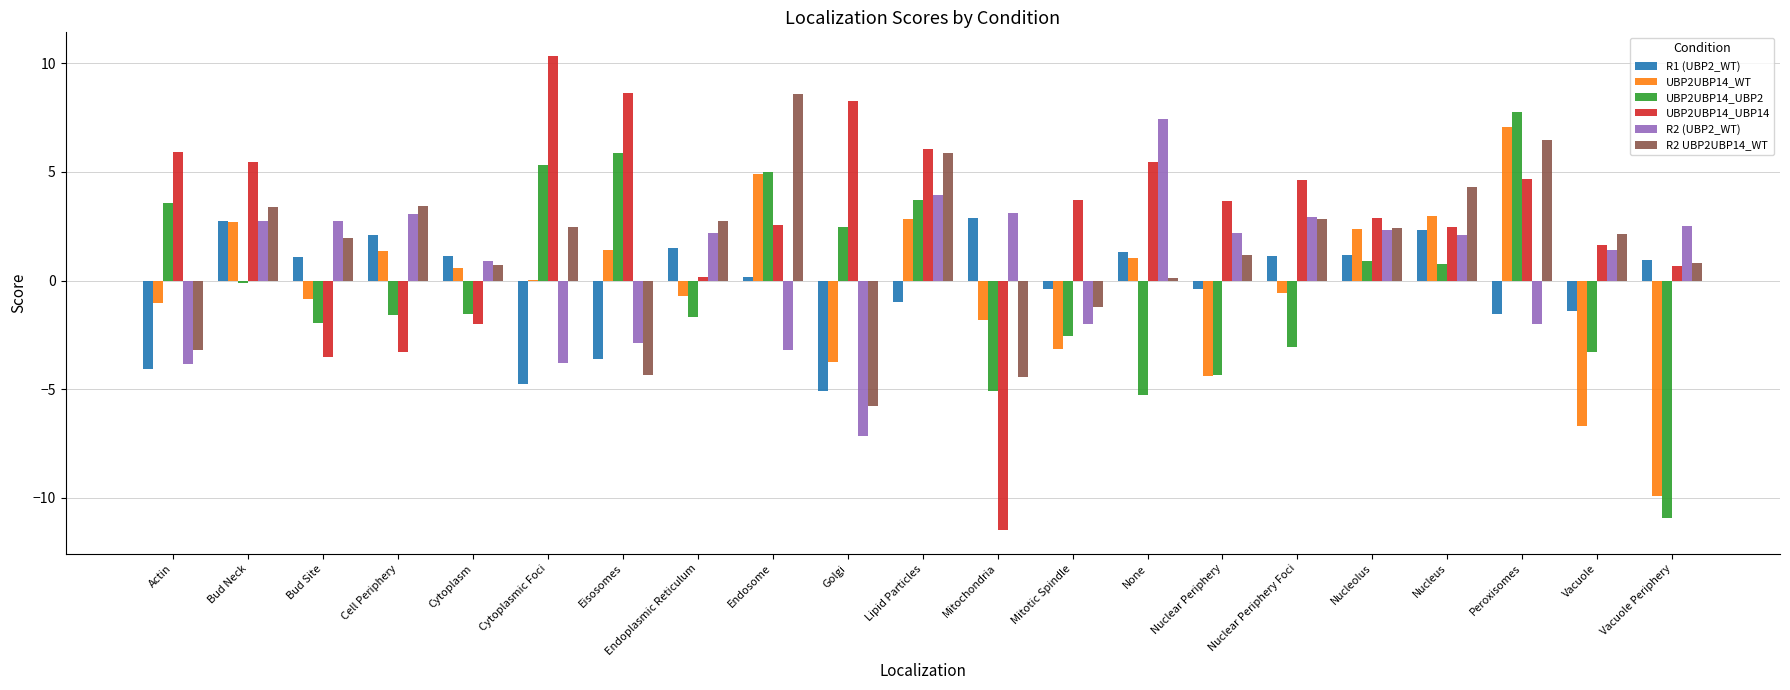

Which series has the largest total across all categories?

UBP2UBP14_UBP14